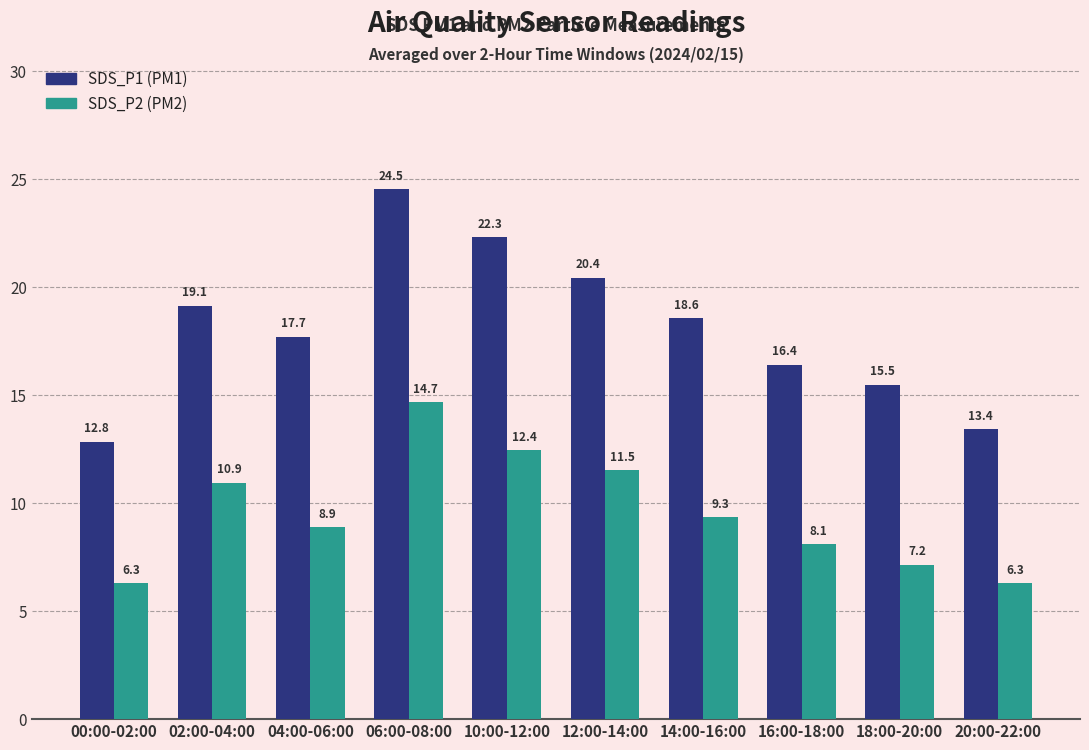

At which category is the sum across all series the highest?

06:00-08:00